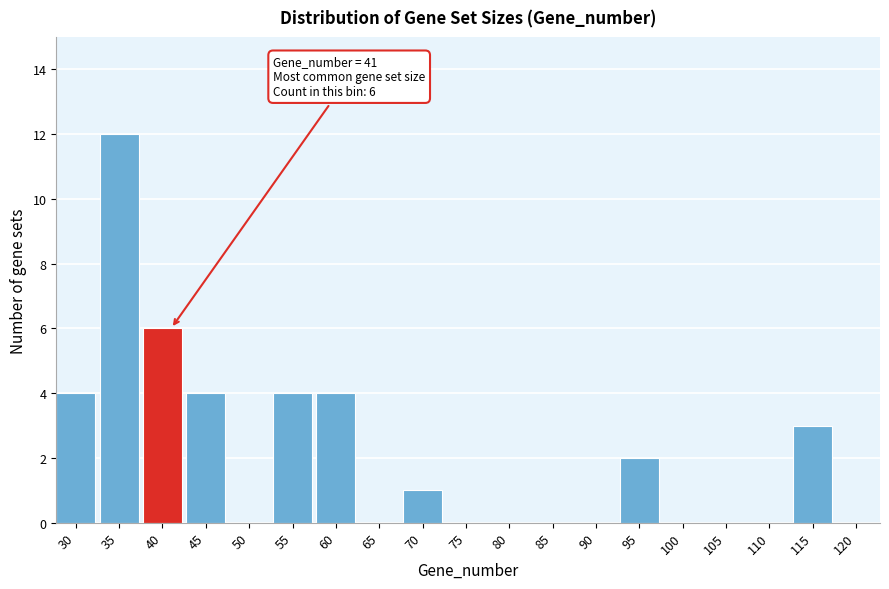

Reading left to right, transcribe all the data shown in this chart.

30=4	35=12	40=6	45=4	50=0	55=4	60=4	65=0	70=1	75=0	80=0	85=0	90=0	95=2	100=0	105=0	110=0	115=3	120=0